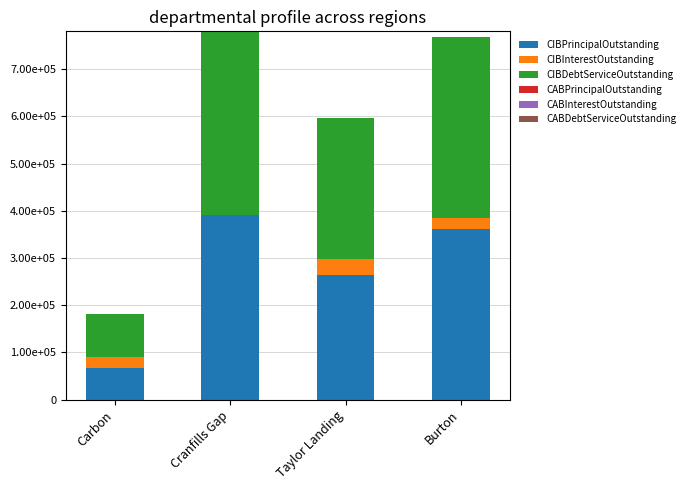

What is the maximum value for CIBPrincipalOutstanding?

390000.0